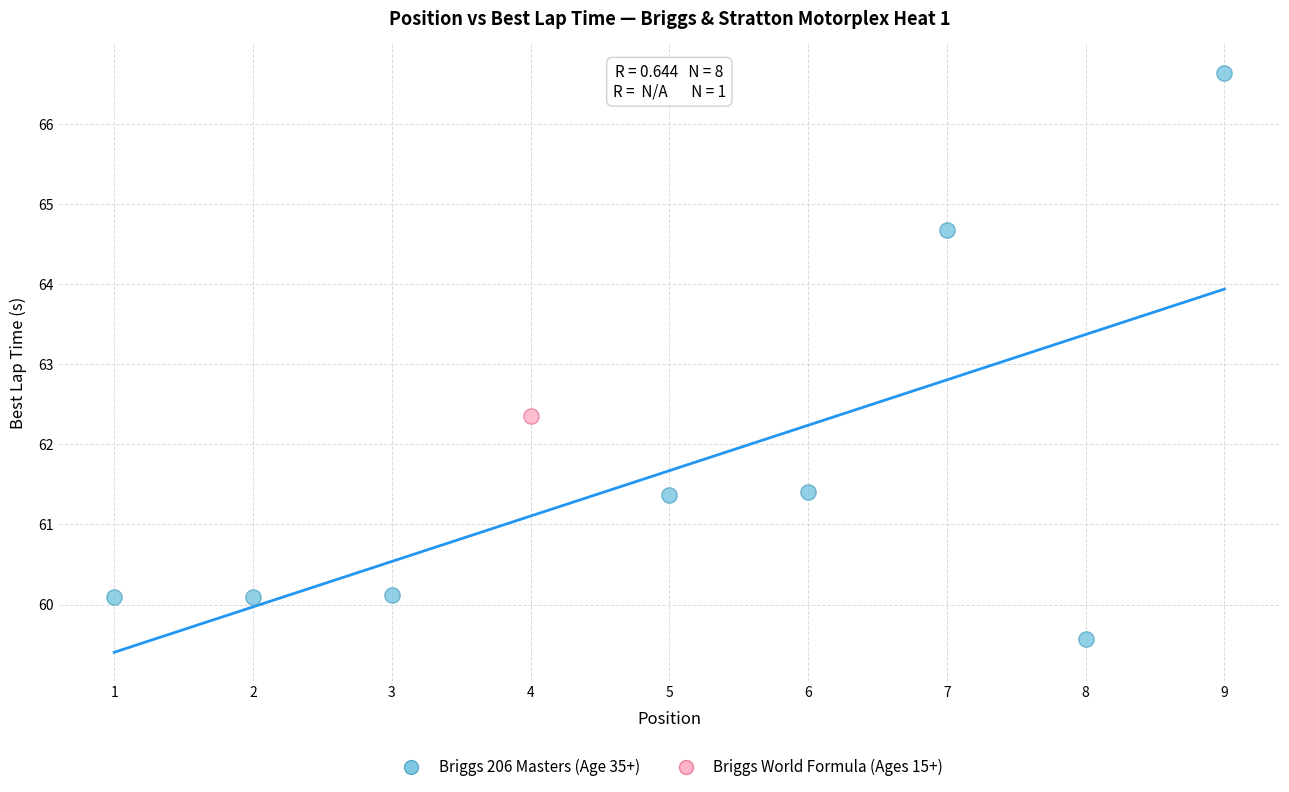

What are all the series names shown in the legend?

Briggs 206 Masters (Age 35+), Briggs World Formula (Ages 15+)